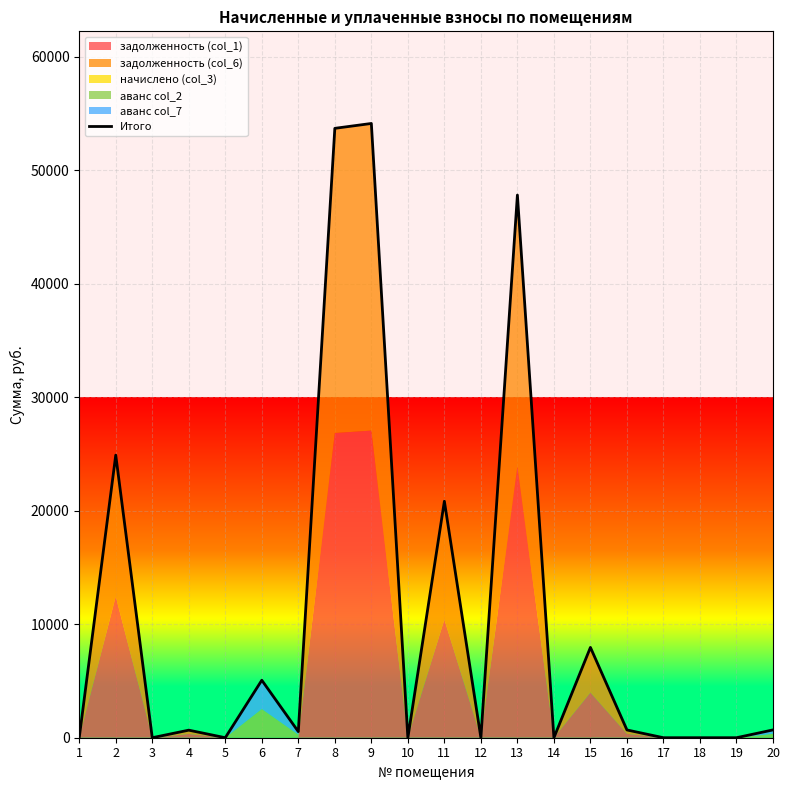

What is the average value?

10846.8